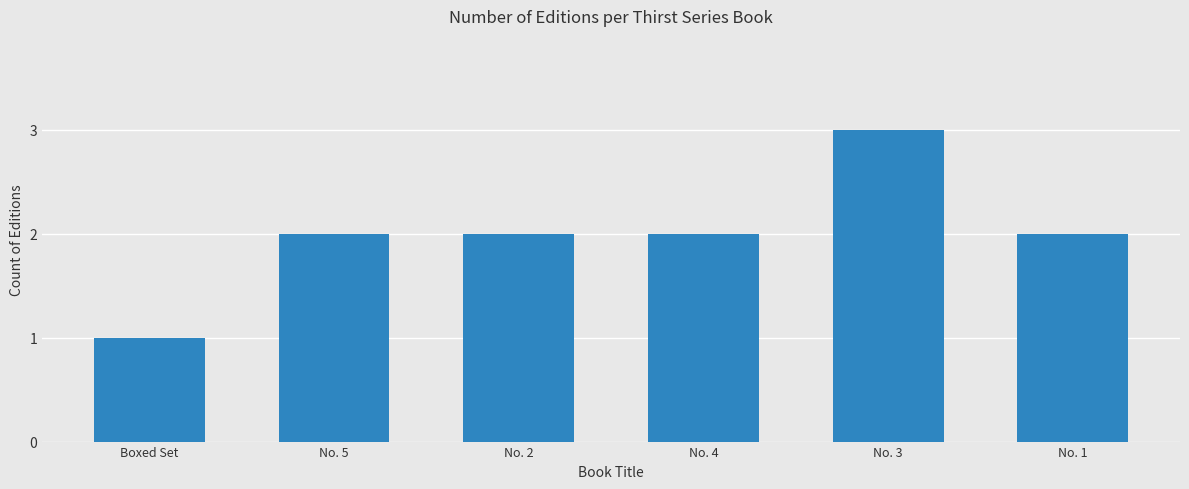

Between No. 1 and Boxed Set, which is larger?

No. 1